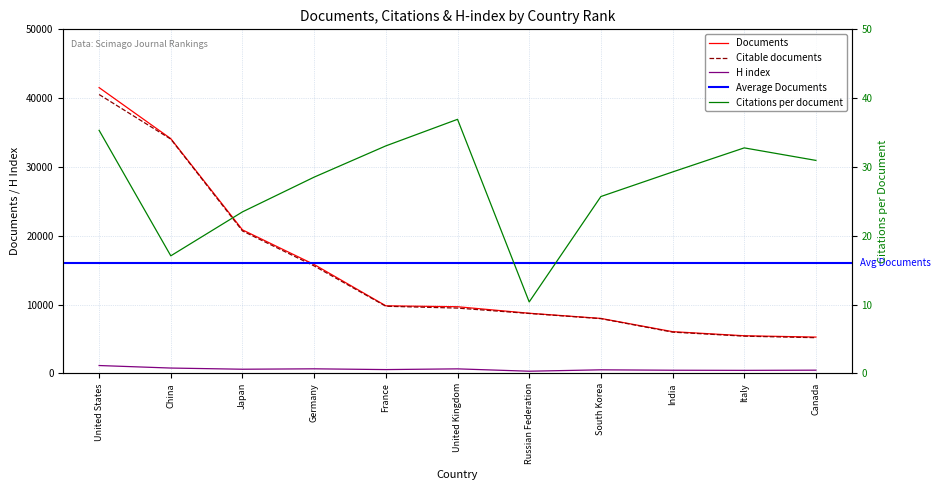

True or false: Citations per document and H index cross at least once.

False